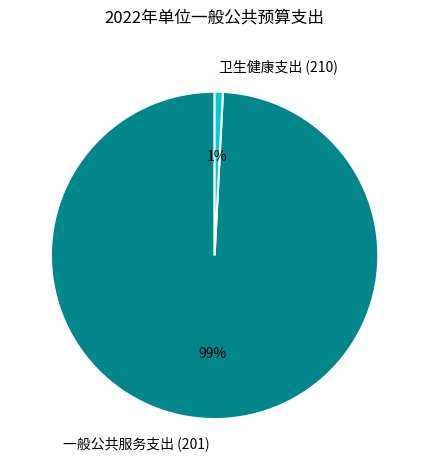

Between 卫生健康支出 (210) and 一般公共服务支出 (201), which is larger?

一般公共服务支出 (201)